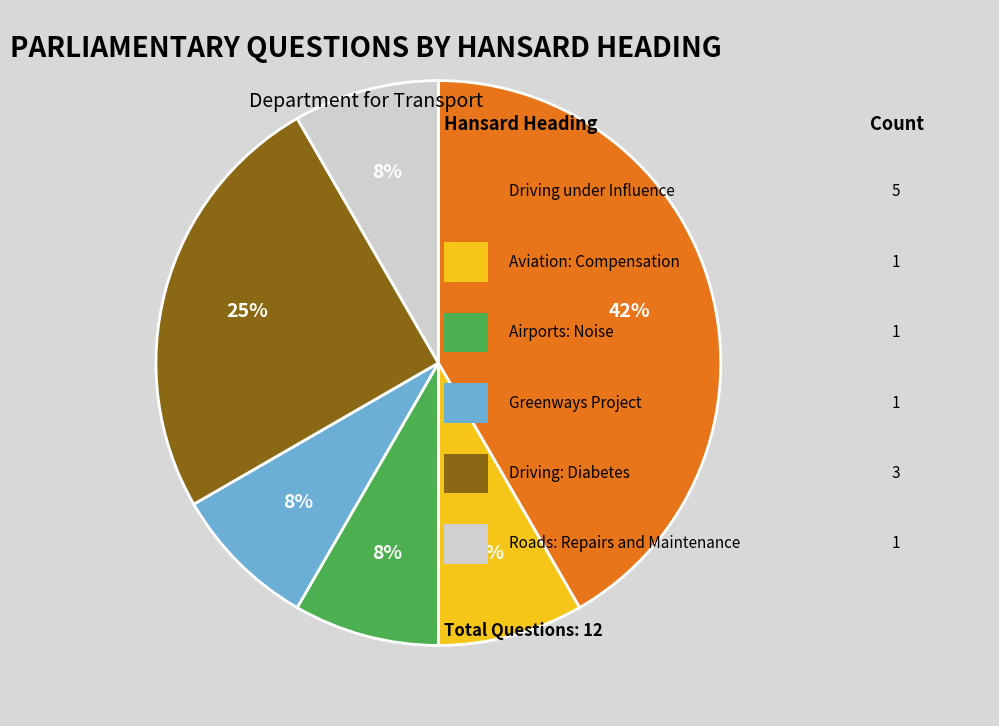

To the nearest percent, what is the average slice percentage?

17%